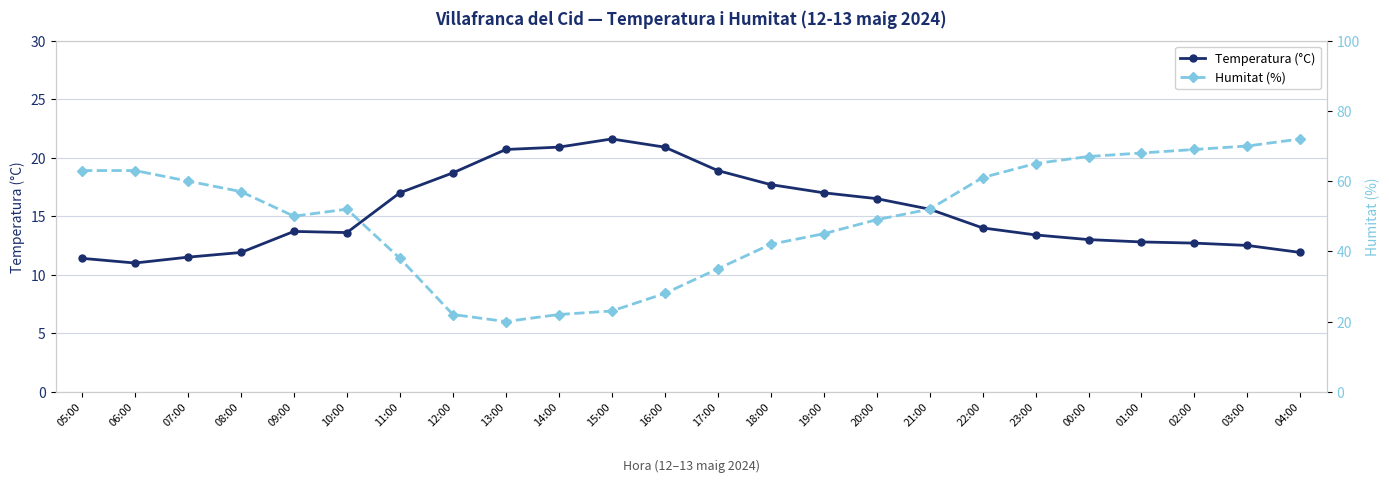

At which label is Humitat (%) closest to 46?

19:00